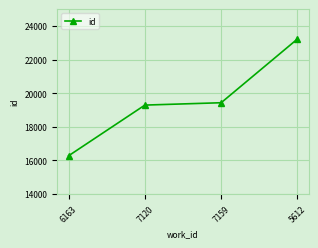

What is the sum of the values at 7159 and 6163?

35712